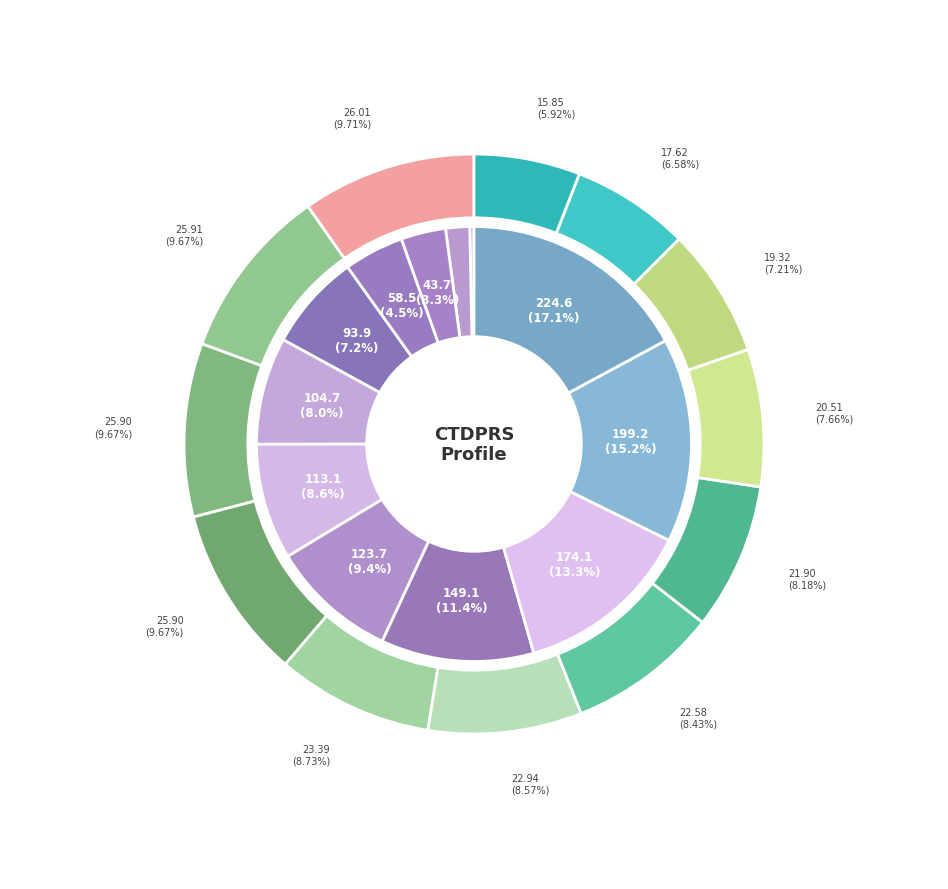

To the nearest percent, what portion does 224.6 represent?

17%